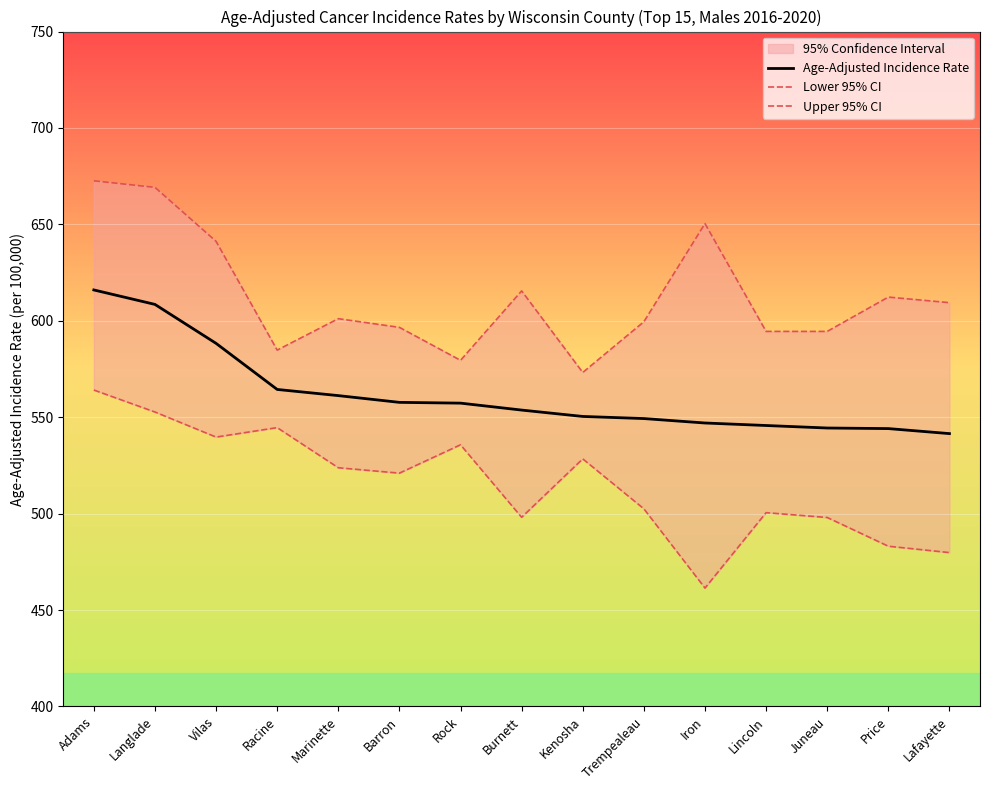

What position from the right is Lincoln?

4